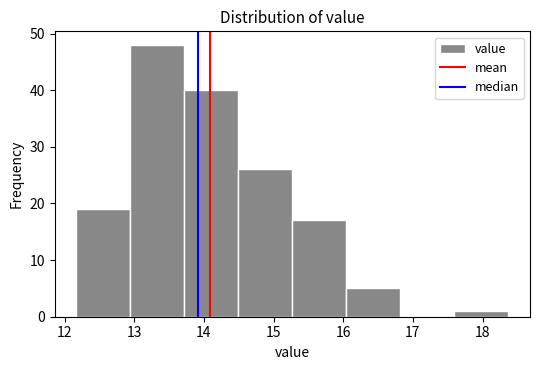

How tall is the bar that spans 15.3 to 16.0 on the x-axis? Neither the bar edges nor the heights are printed on the chart, so give them approximately, as read against the axes.

17